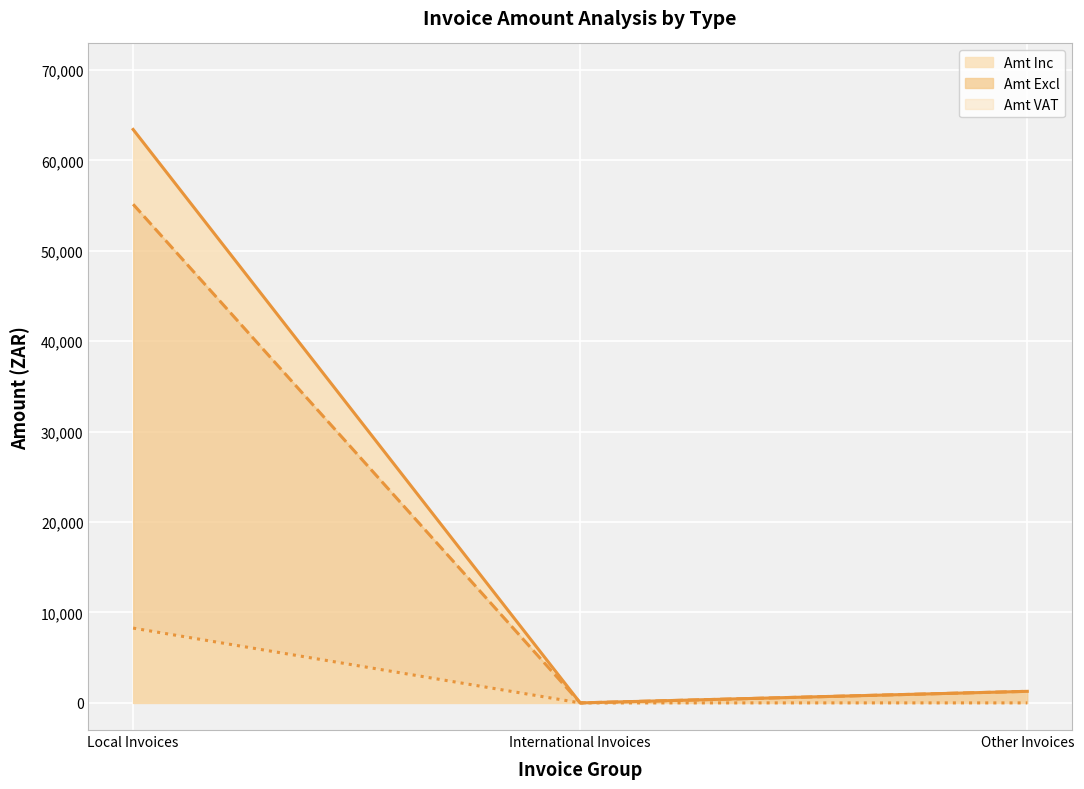

At which label does Amt VAT reach its minimum?

International Invoices